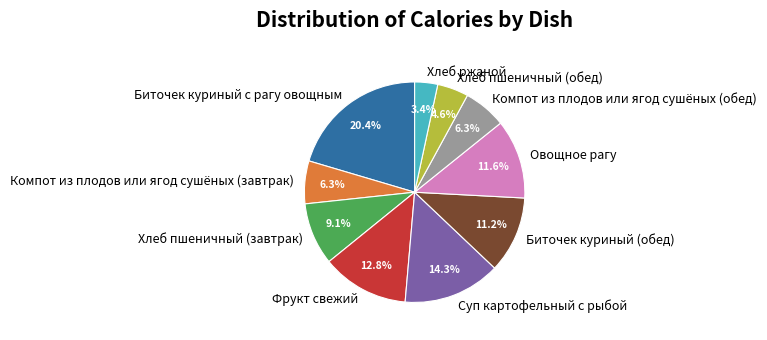

Is the sum of Биточек куриный с рагу овощным and Овощное рагу greater than half?

No